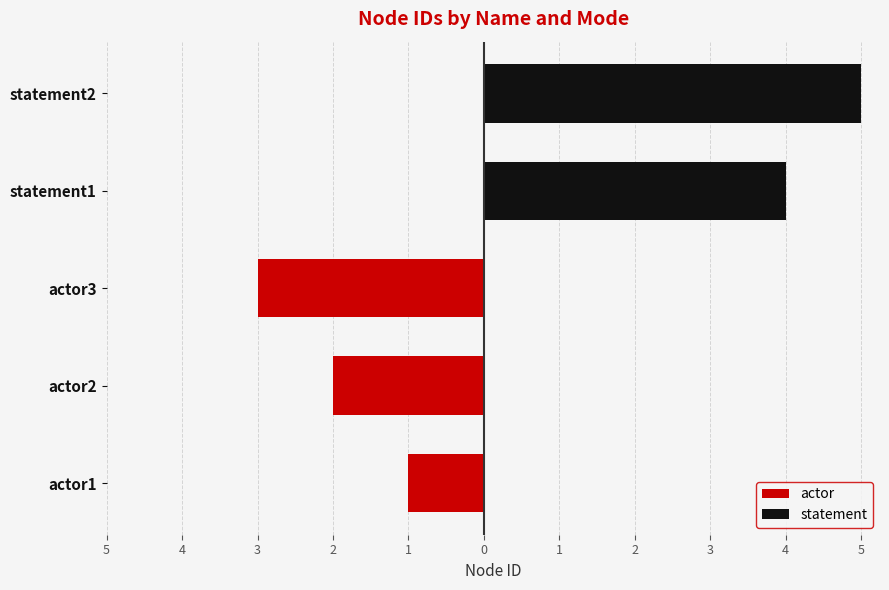

Does the chart contain any negative values?

No